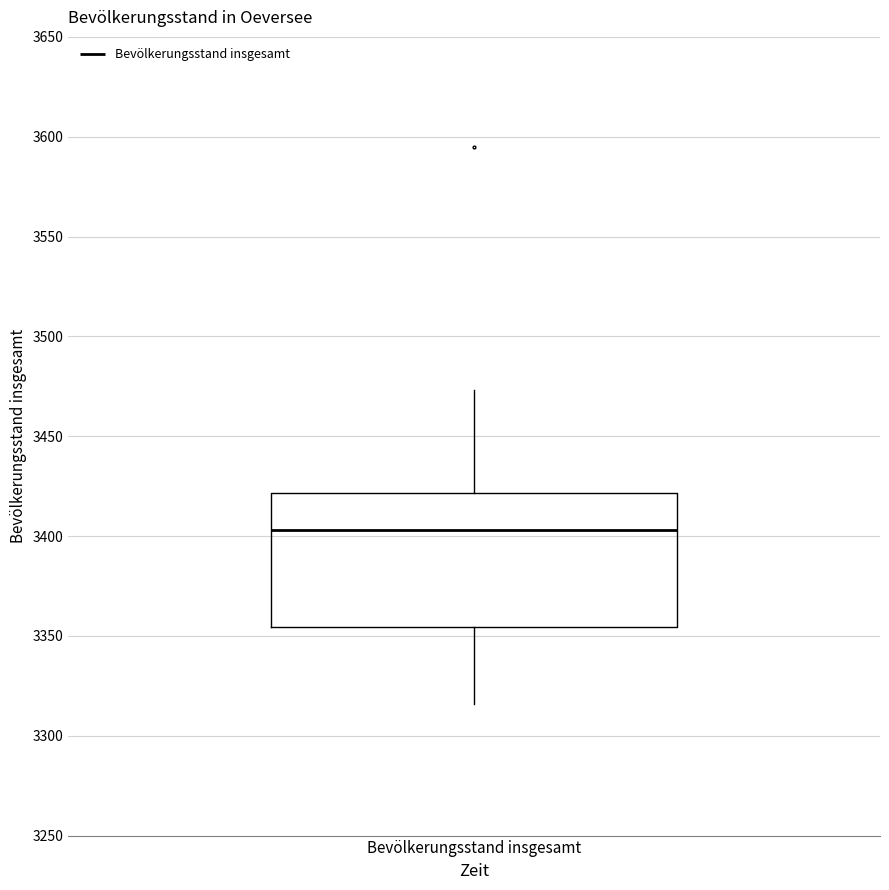

Transcribe this box plot: give where the median line is, the range the box spans, and where the two whiskers end, as read against the y-axis. The values are not printed on the chart, so give them approximately, as read against the axis.

median 3405, box 3355 to 3420, whiskers 3315 to 3475